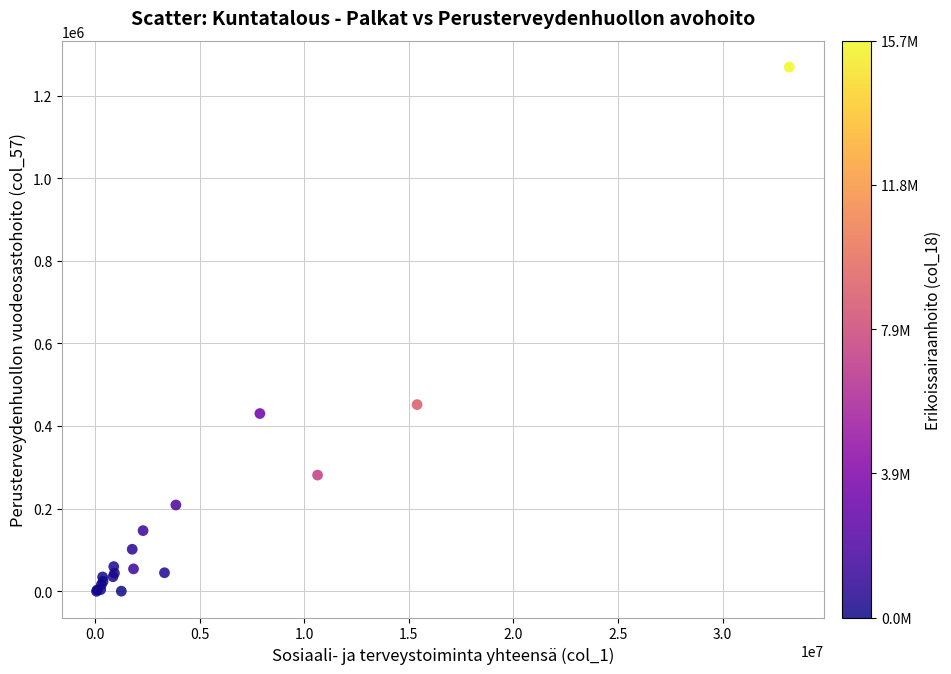

What Y value in the scatter plot is closest to 634517?

451916